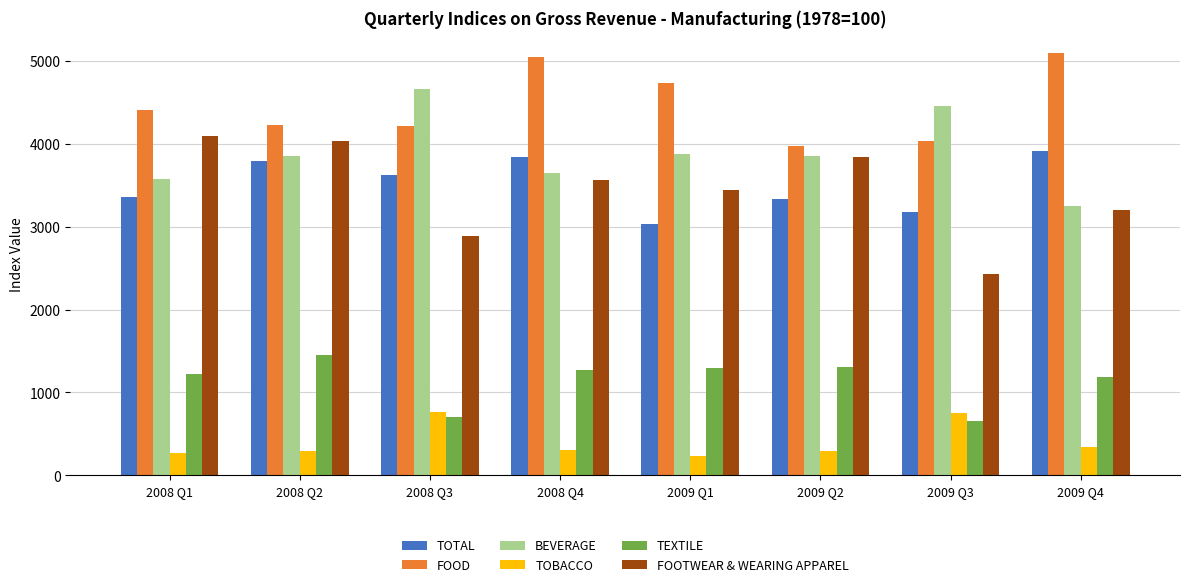

How many bars are there in total?

48